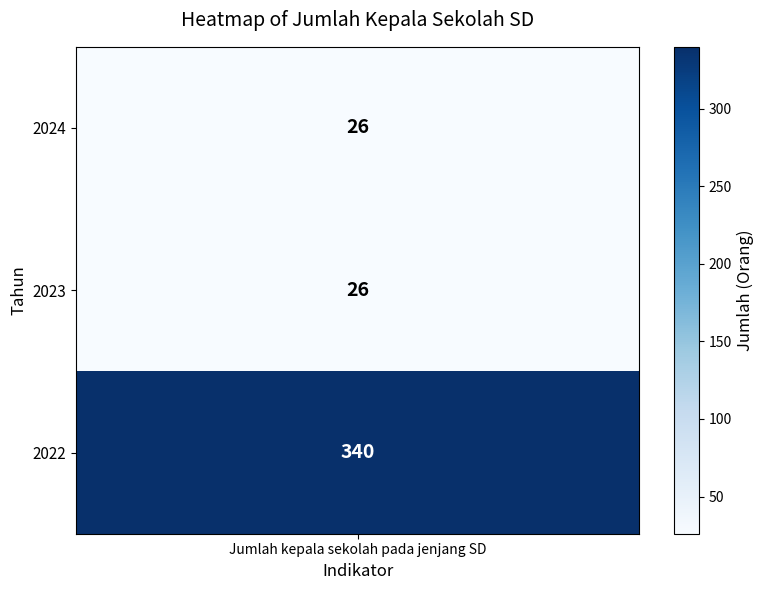

Between 2022 and 2023, which is larger?

2022